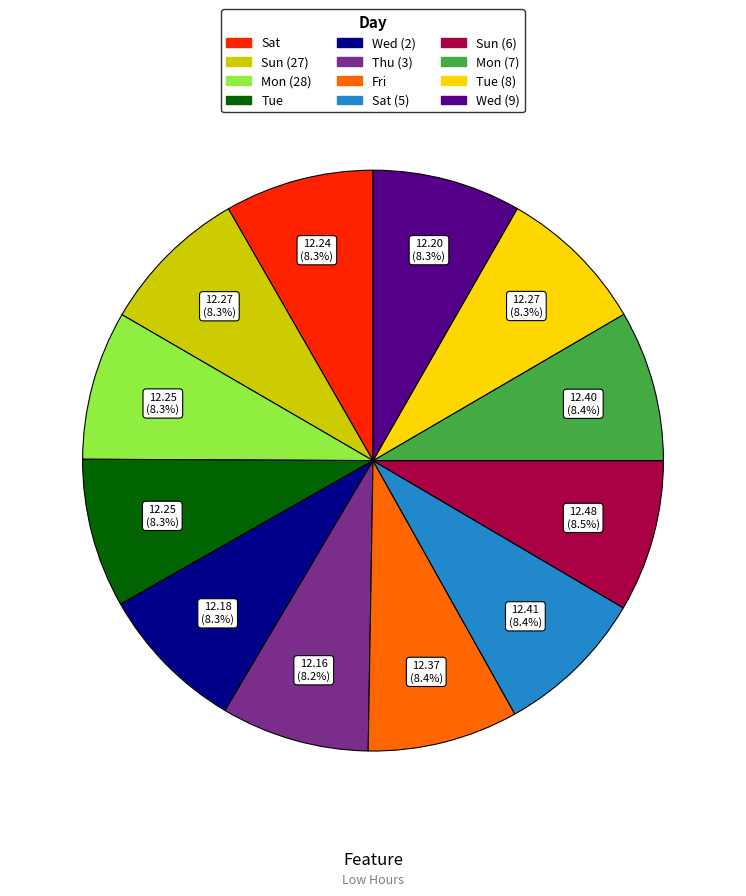

Does Tue (8) represent more than half of the total?

No